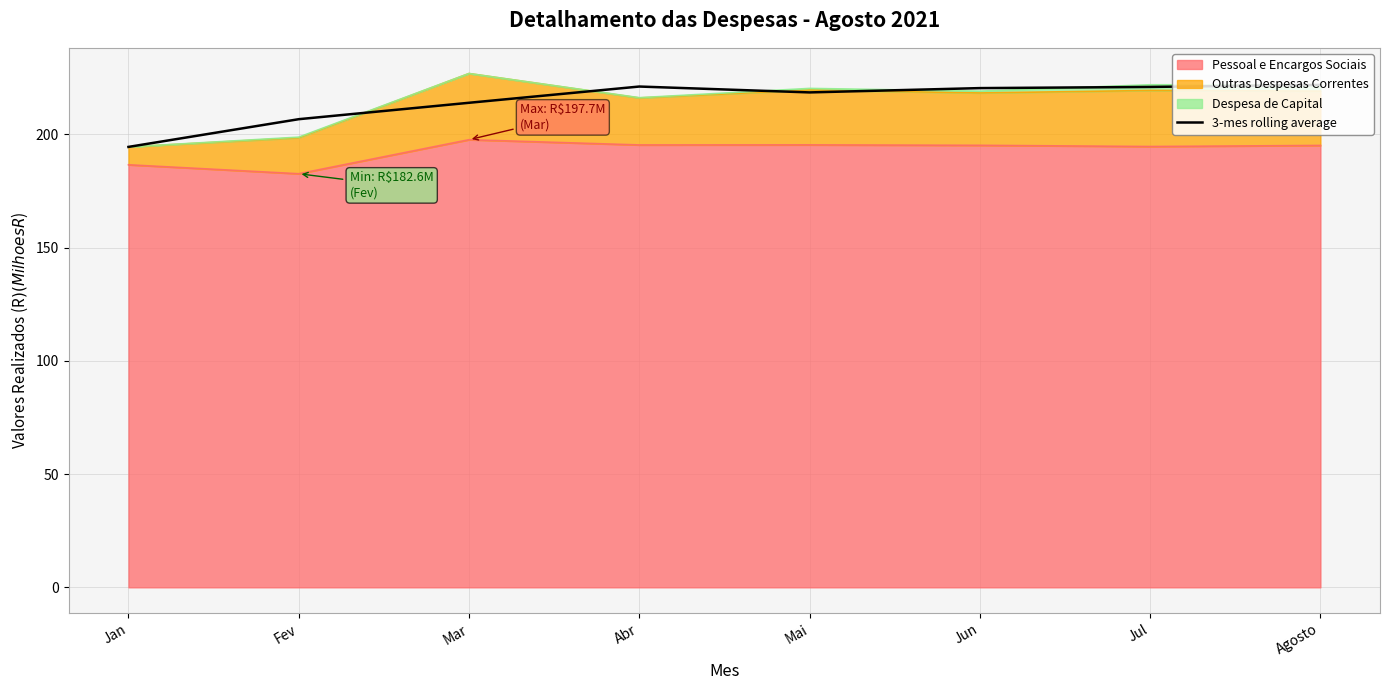

What value does the data have at Jul?

221.0